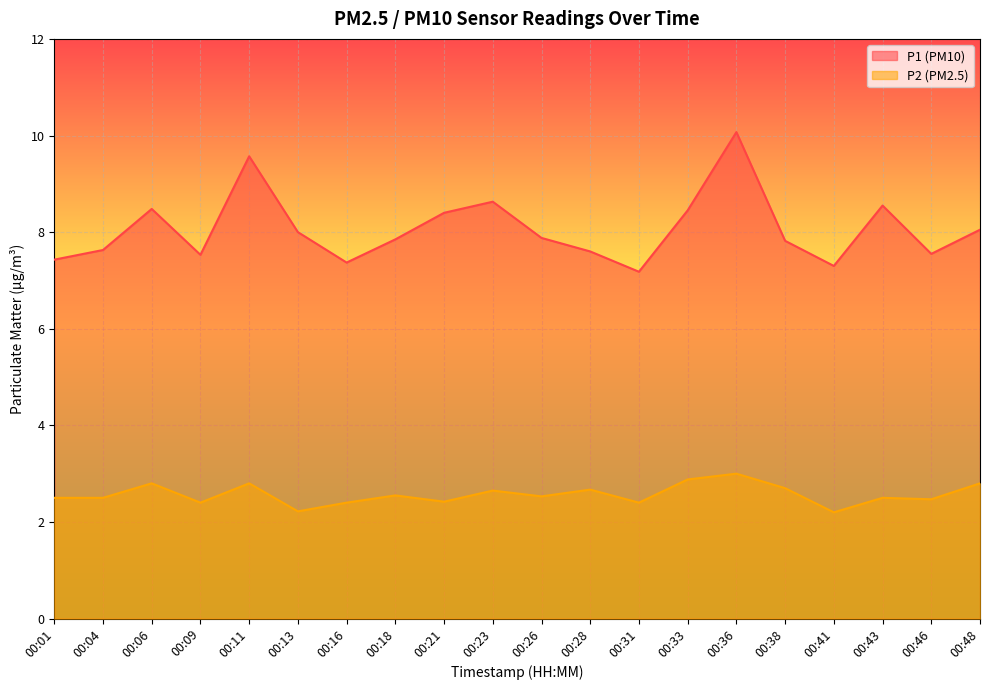

What is the average value of the P1 series?

8.1